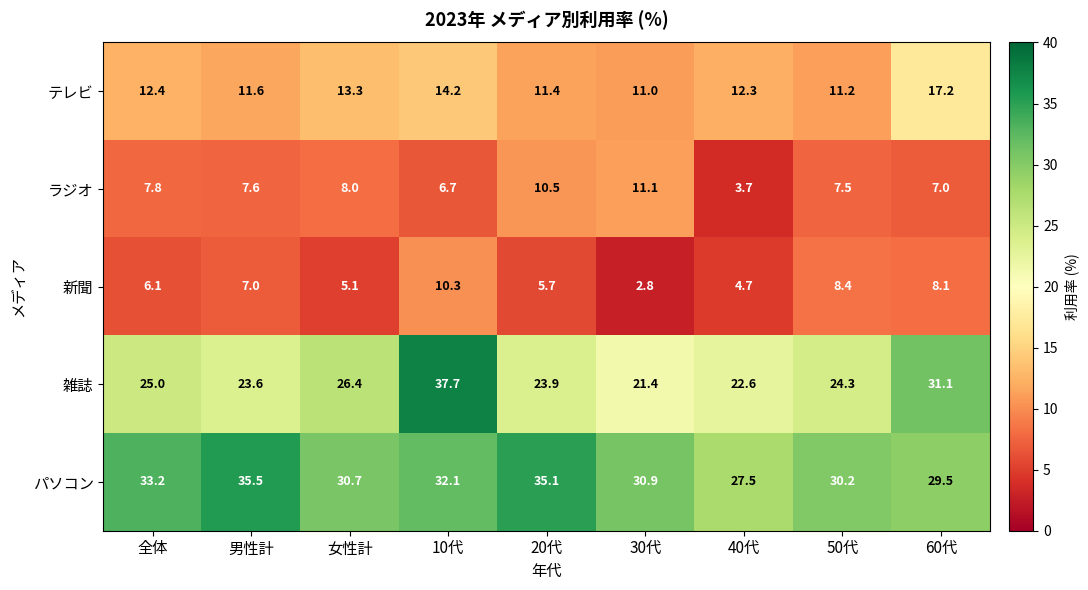

What is the greatest value displayed?

37.7